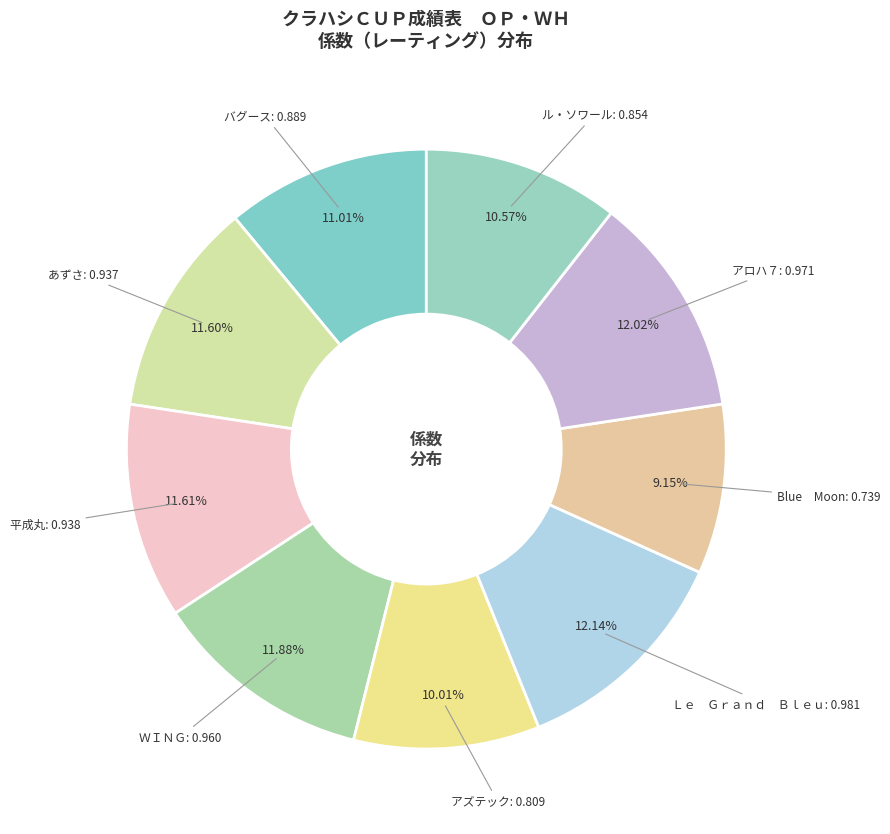

True or false: アズテック accounts for 19% of the total.

False